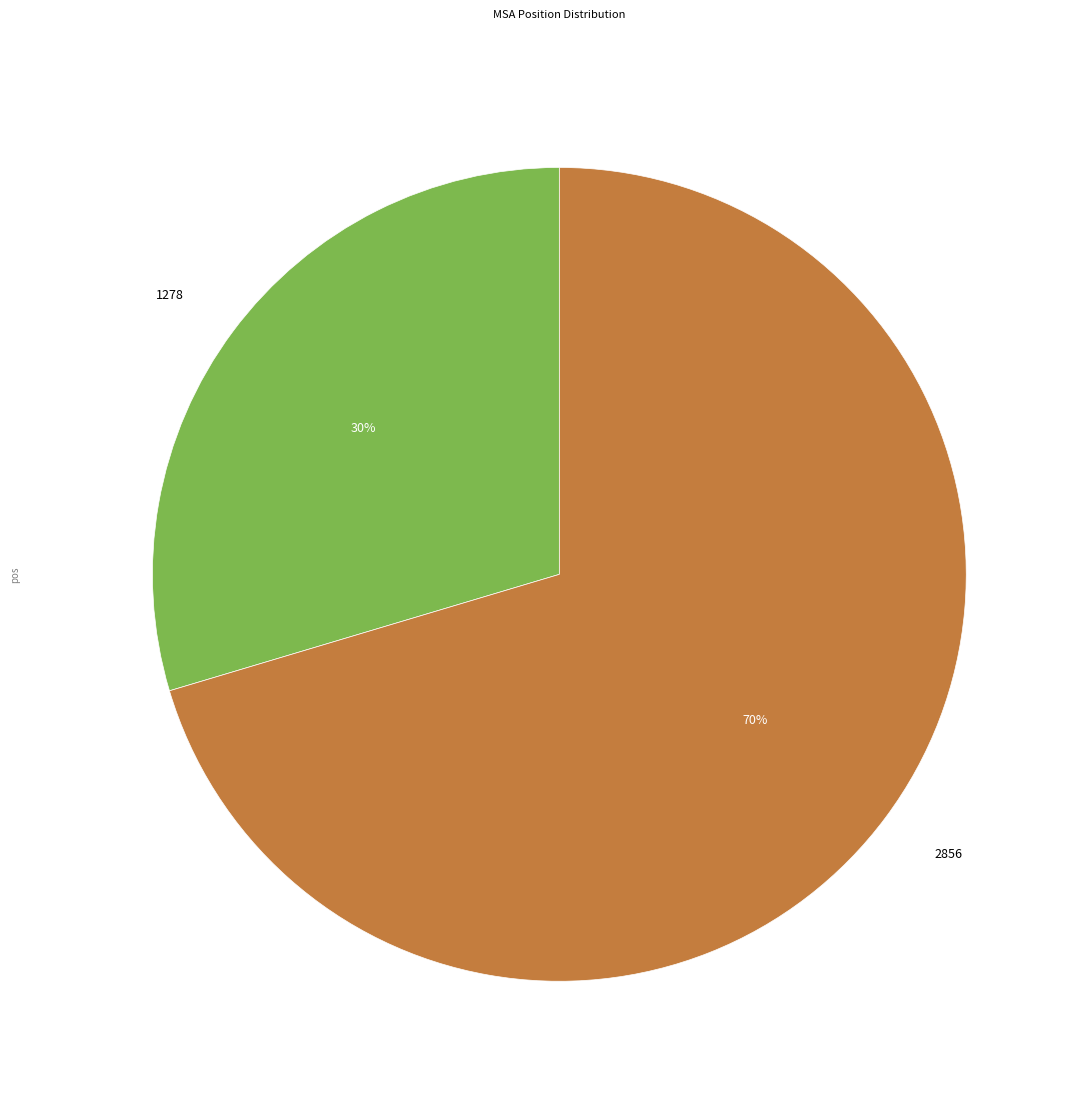

What is the largest slice in the pie chart?

2856